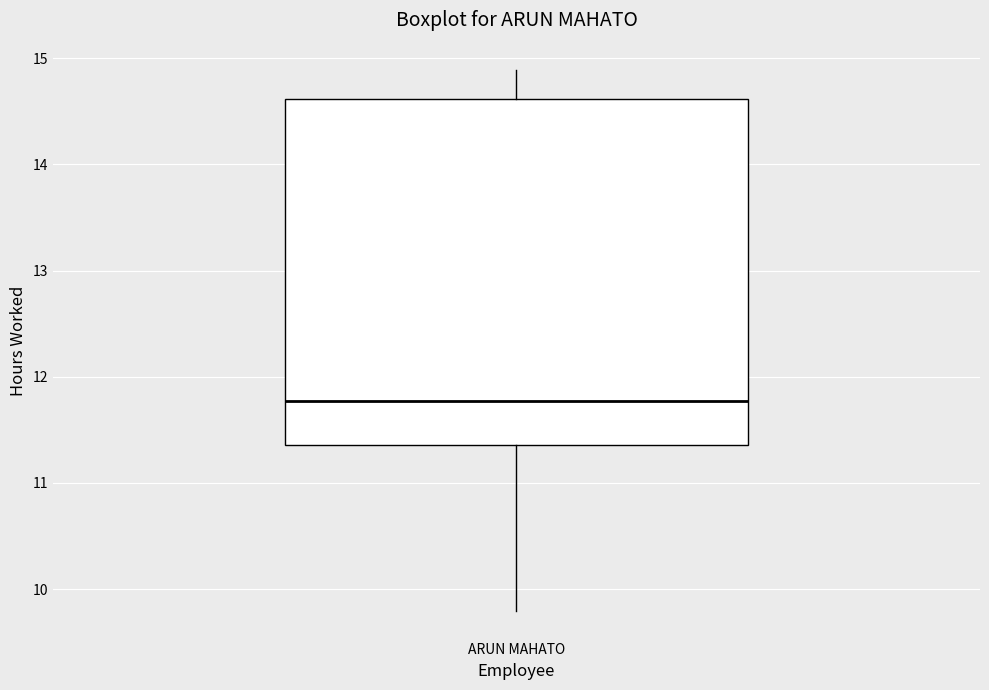

Read this box plot against the y-axis: the position of the median line, the range covered by the box, and the ends of both whiskers. The values are not printed on the chart, so give them approximately, as read against the axis.

median 11.8, box 11.4 to 14.6, whiskers 9.8 to 14.9